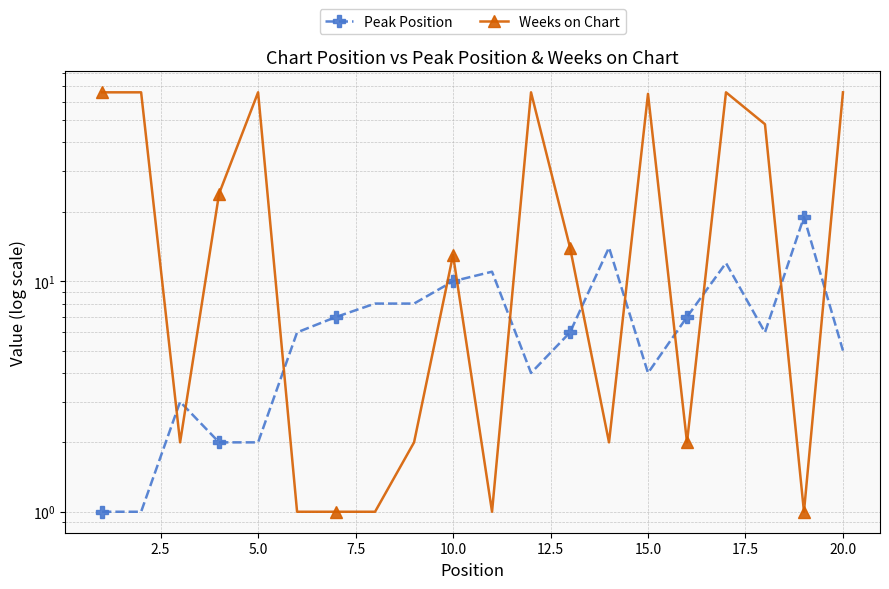

What is the maximum value shown in the chart?

66